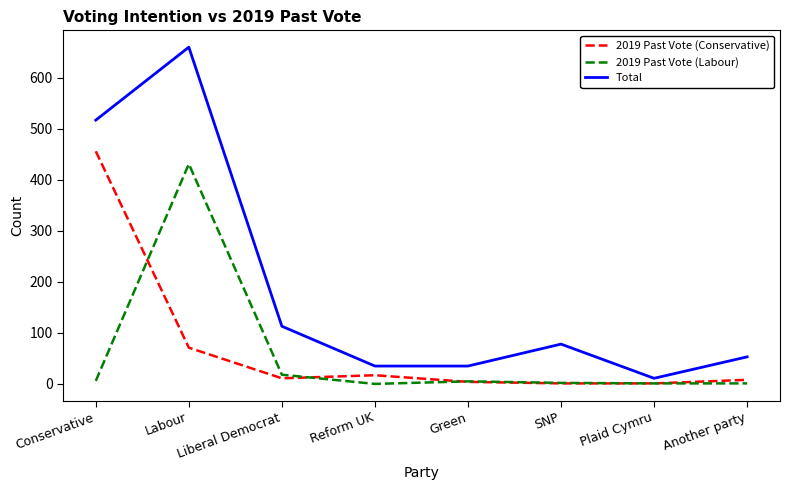

The value of Total at Green is 35. True or false?

True